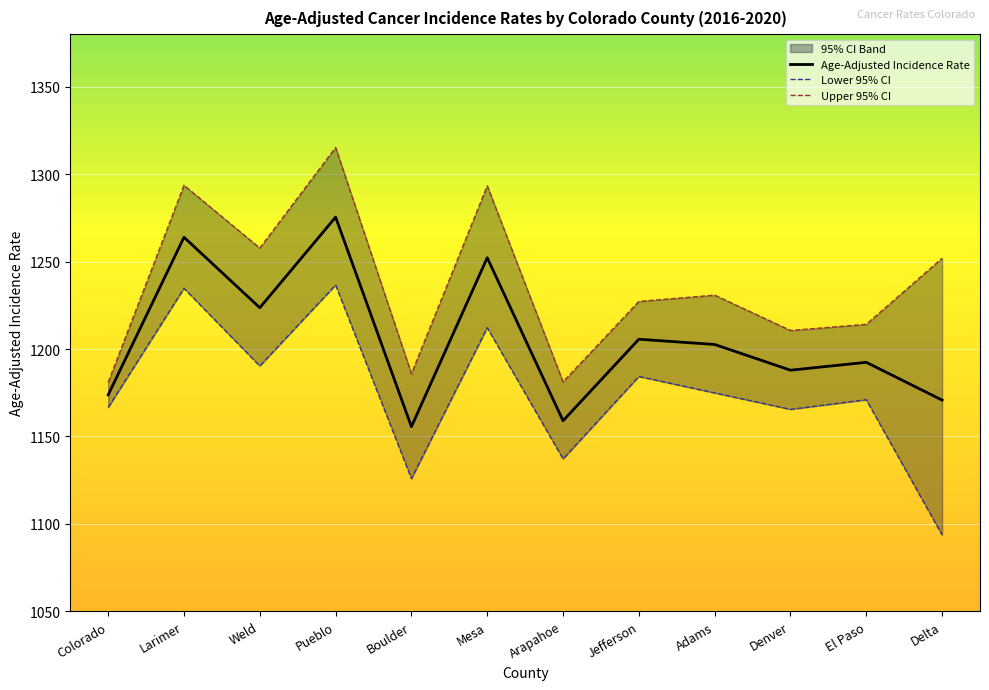

True or false: Age-Adjusted Incidence Rate has a value of 824.6 at Mesa.

False